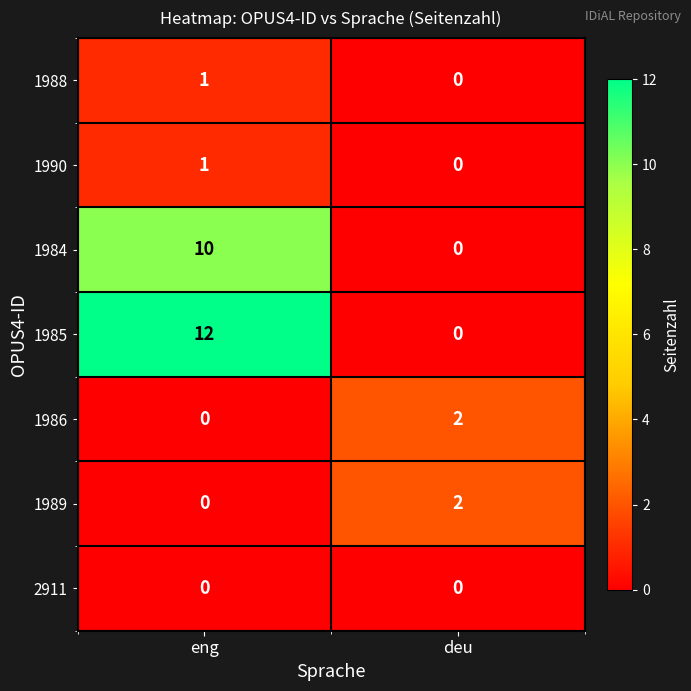

What is the spread (max minus min) of values at eng?

12